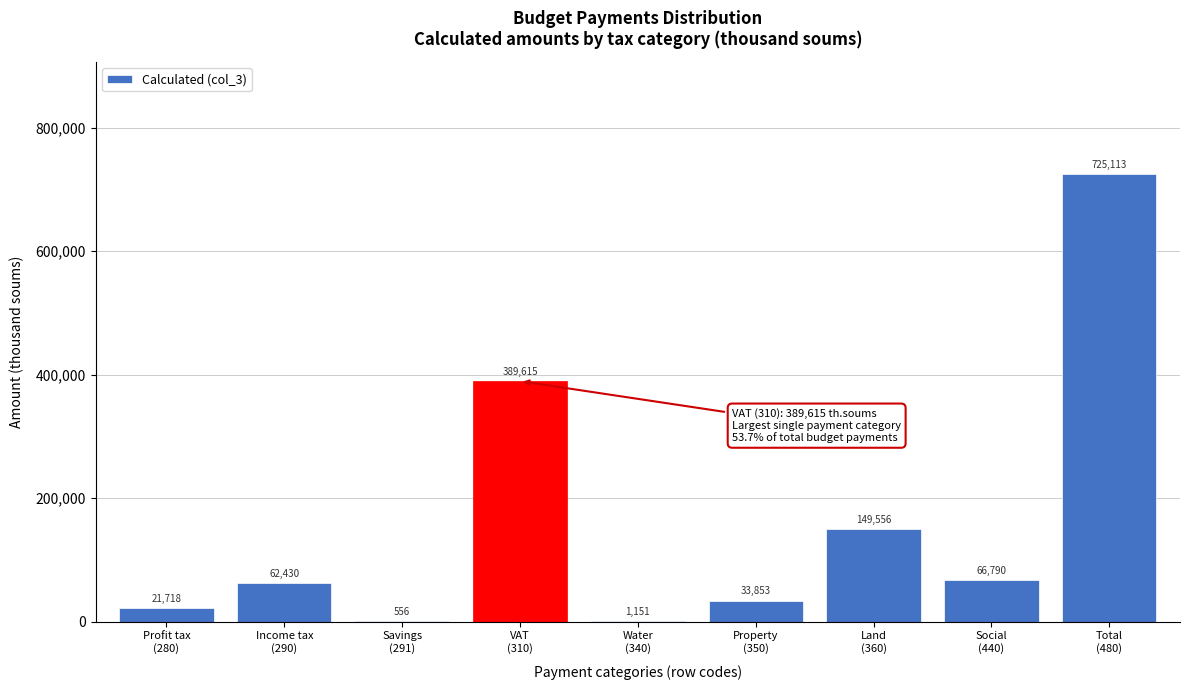

What is the sum of all values?

1450782